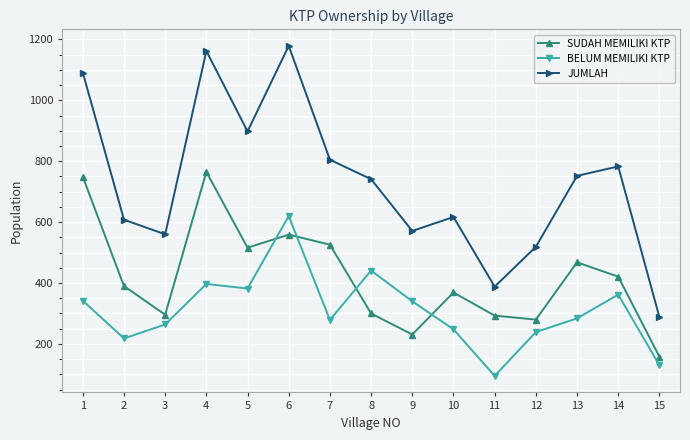

How many series are shown in this chart?

3